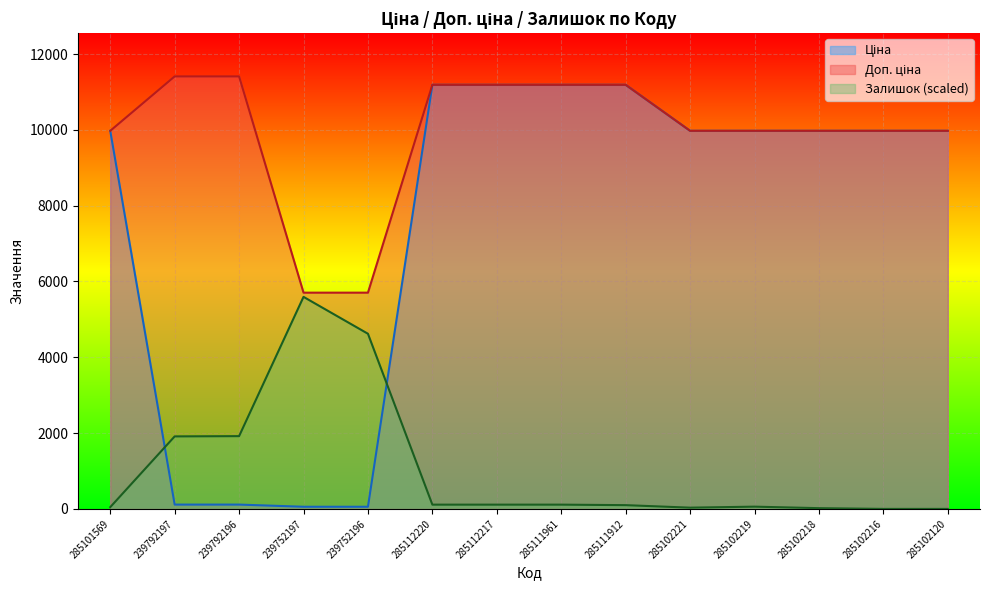

Is the value of Ціна at 285102221 greater than the value of Доп. ціна at 285101569?

No